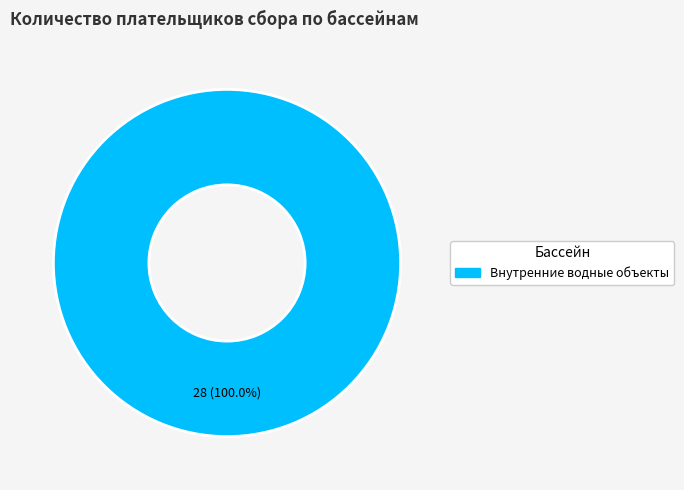

Is there a majority slice in this chart?

Yes